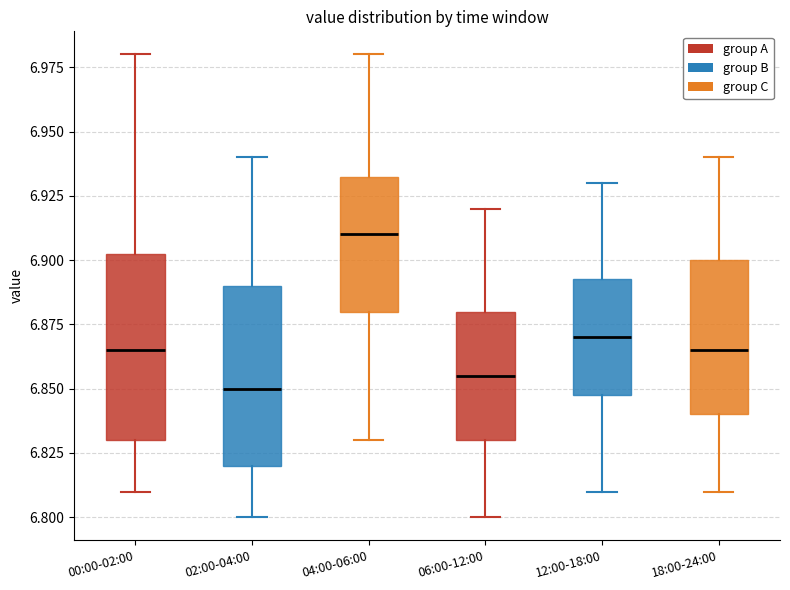

Where does the lower whisker of the box for 12:00-18:00 end on the y-axis? The values are not printed on the chart, so give them approximately, as read against the axis.

6.810